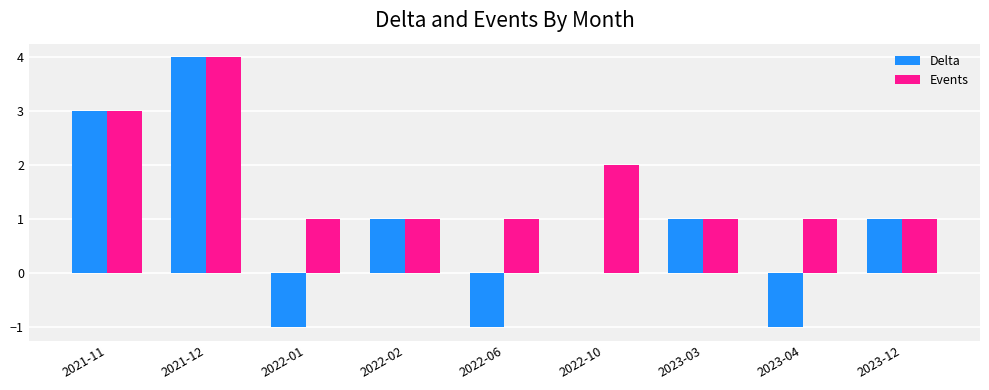

Is the value of Events at 2023-12 greater than the value of Delta at 2021-12?

No